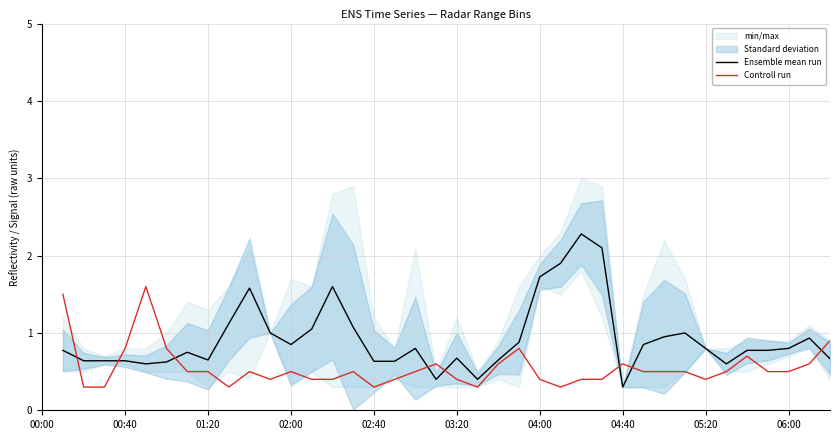

How many times do Ensemble mean run and Controll run cross each other?

8